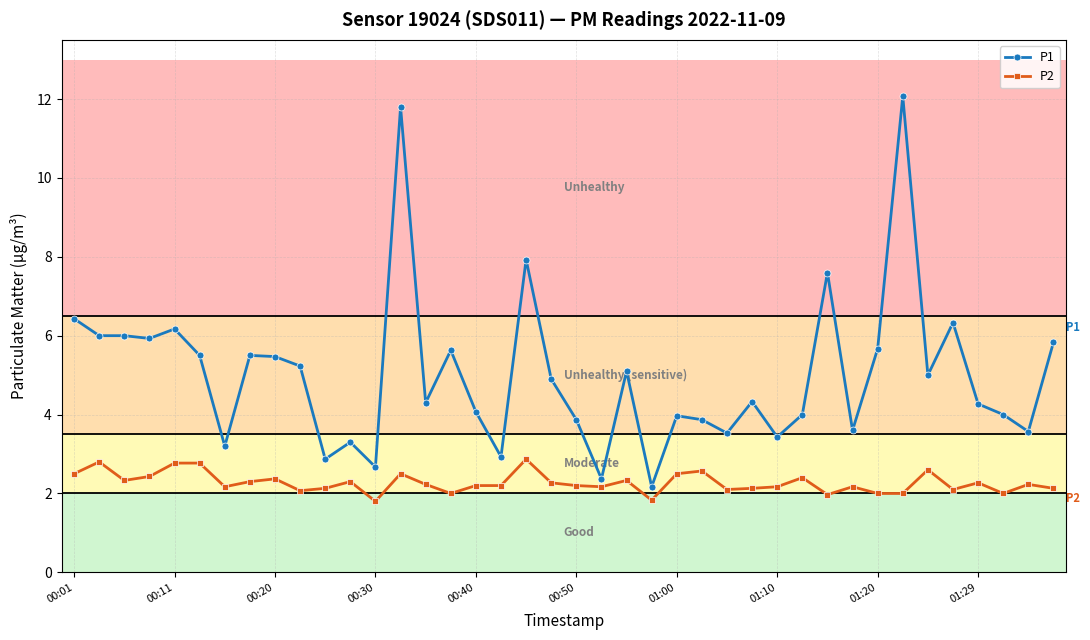

What is the minimum value for P2?

1.8